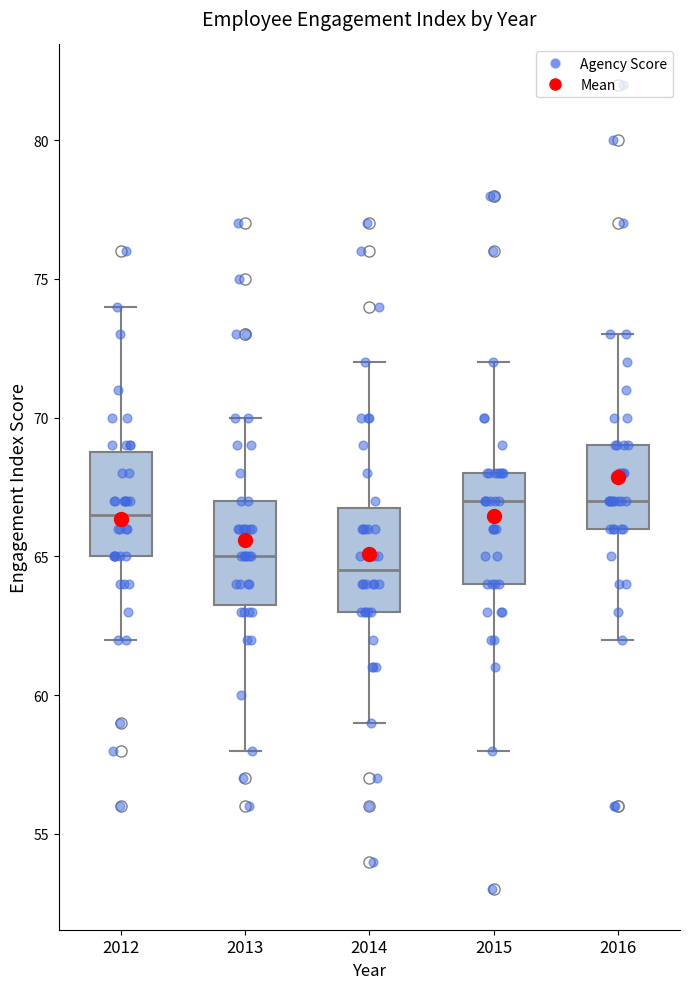

Where is the upper edge of the box at x = 2016 on the y-axis? The values are not printed on the chart, so give them approximately, as read against the axis.

69.0